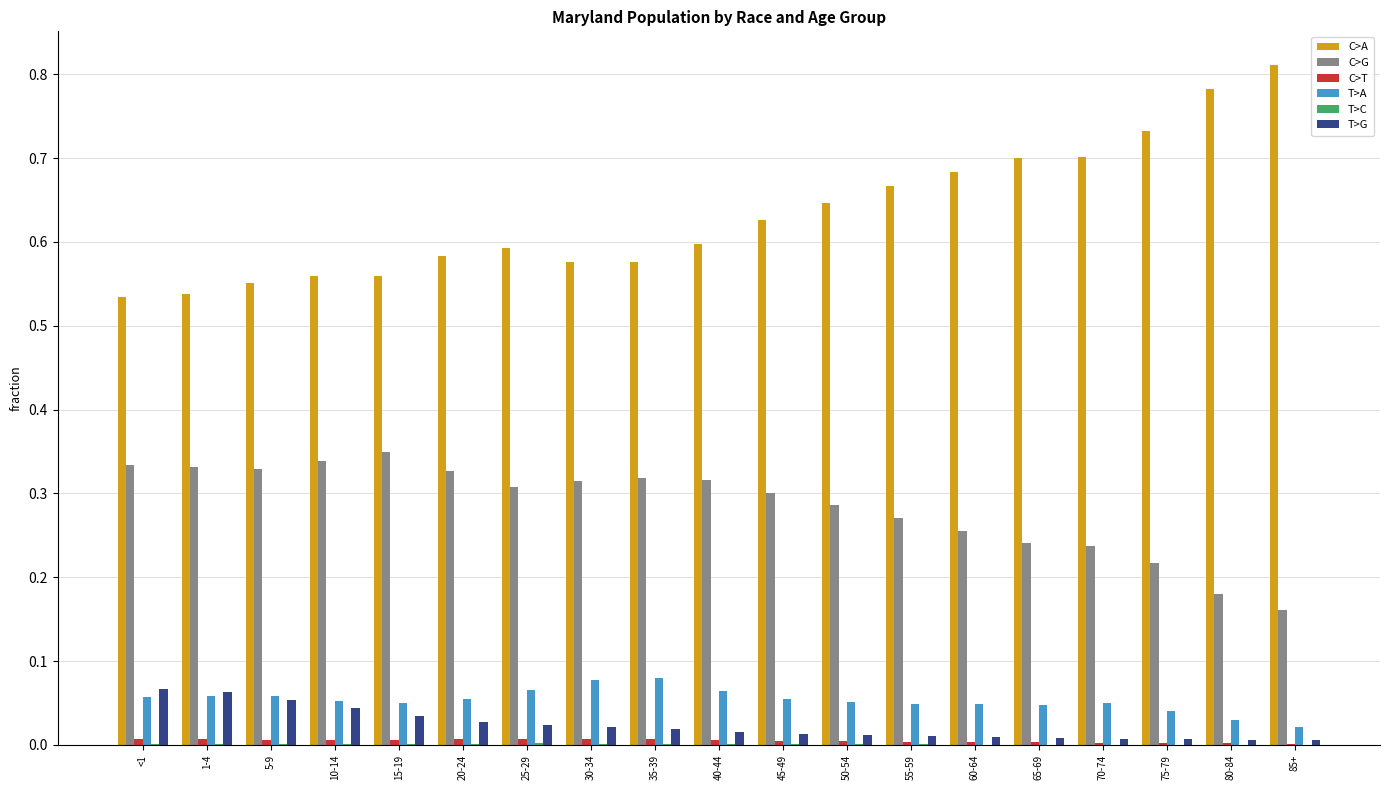

Which label corresponds to the largest value in the chart?

85+